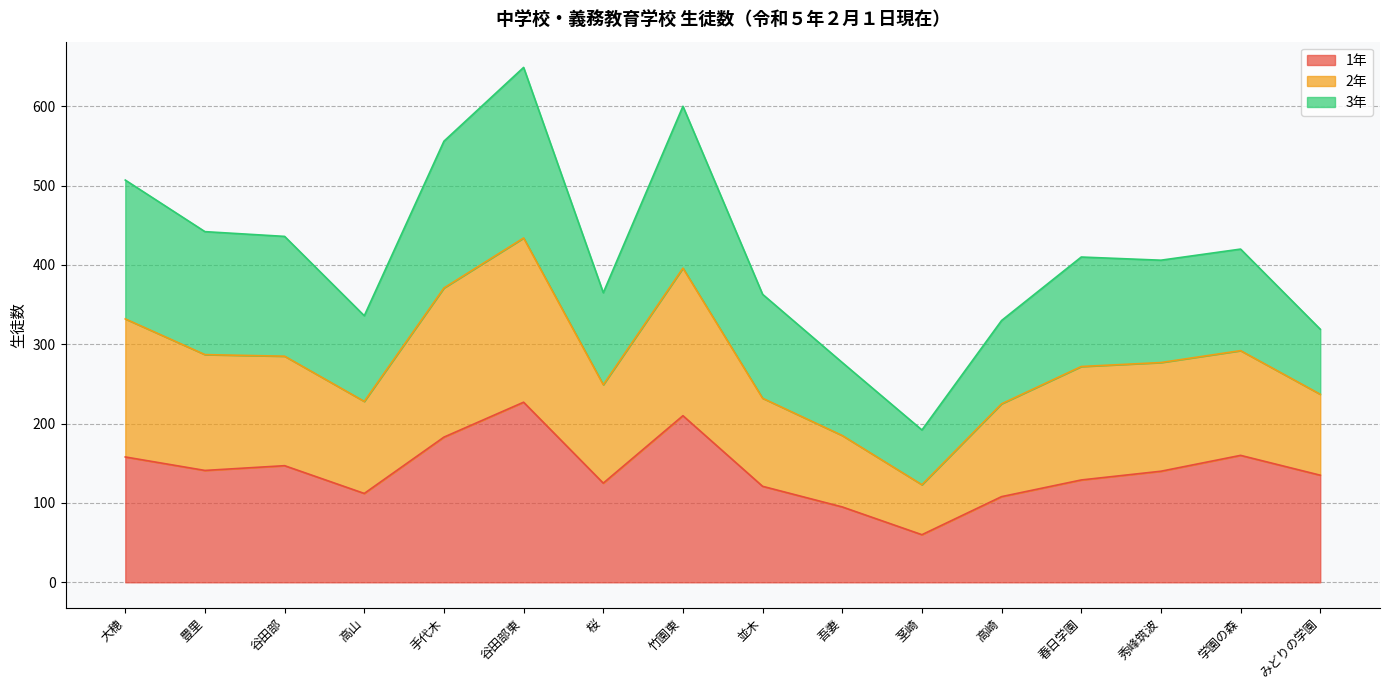

True or false: 1年 has a value of 121 at 並木.

True